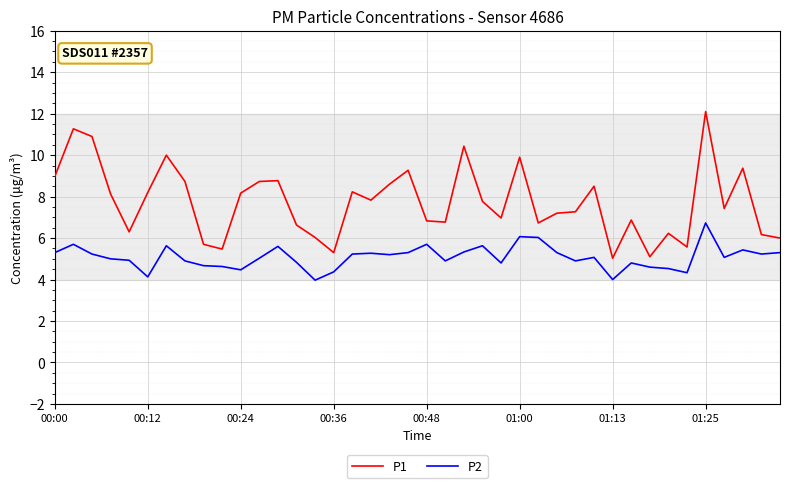

True or false: P1 and P2 intersect in this chart.

False